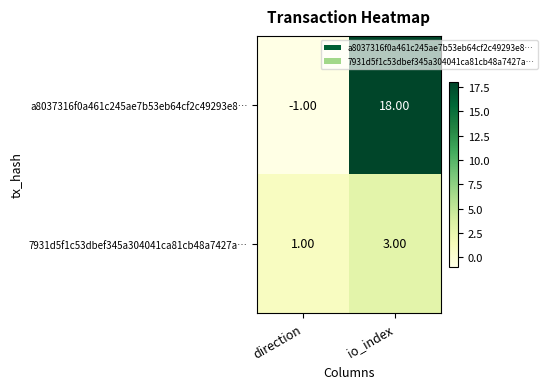

Which series has the largest total across all categories?

a8037316f0a461c245ae7b53eb64cf2c49293e8…